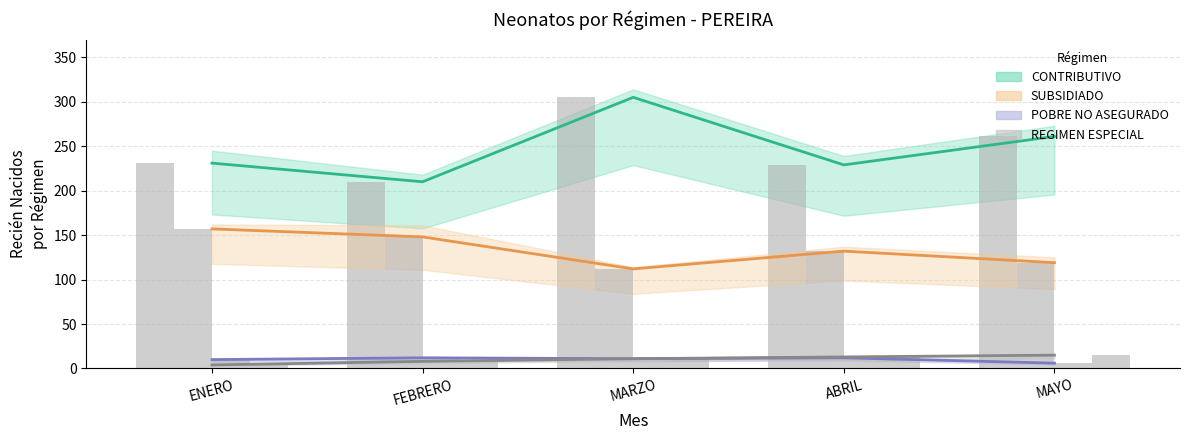

Is the value of SUBSIDIADO at MAYO greater than the value of POBRE NO ASEGURADO at MARZO?

Yes